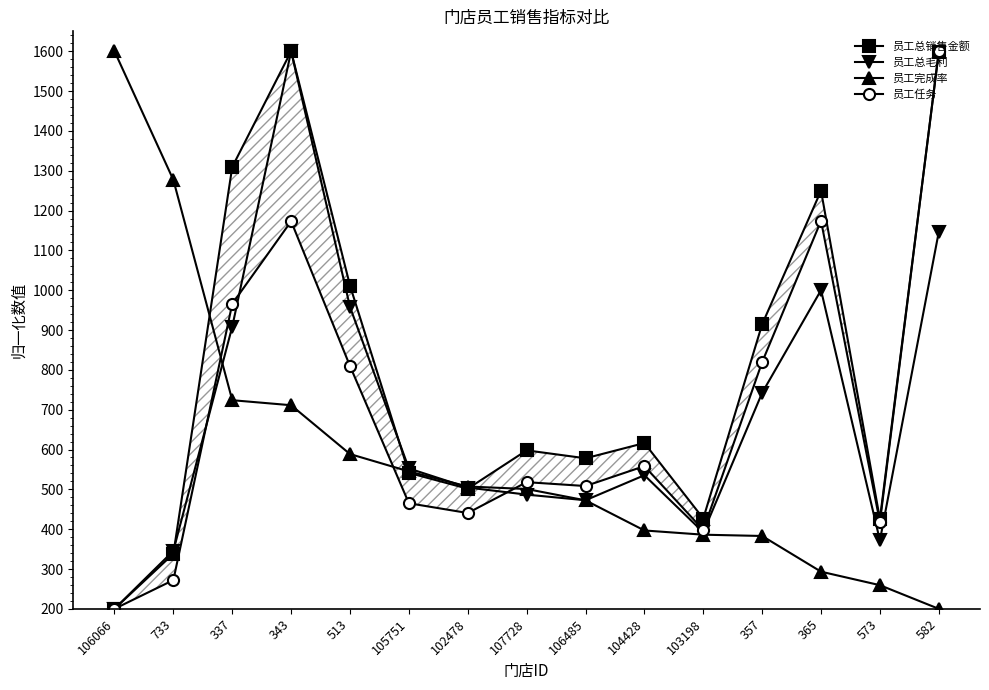

What is the label of the 3rd point from the left?

337